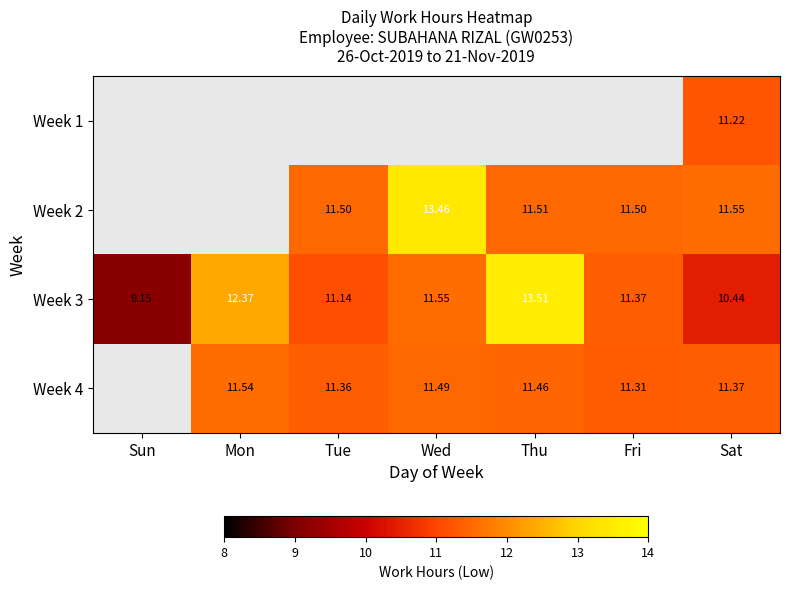

What is the greatest value displayed?

13.5